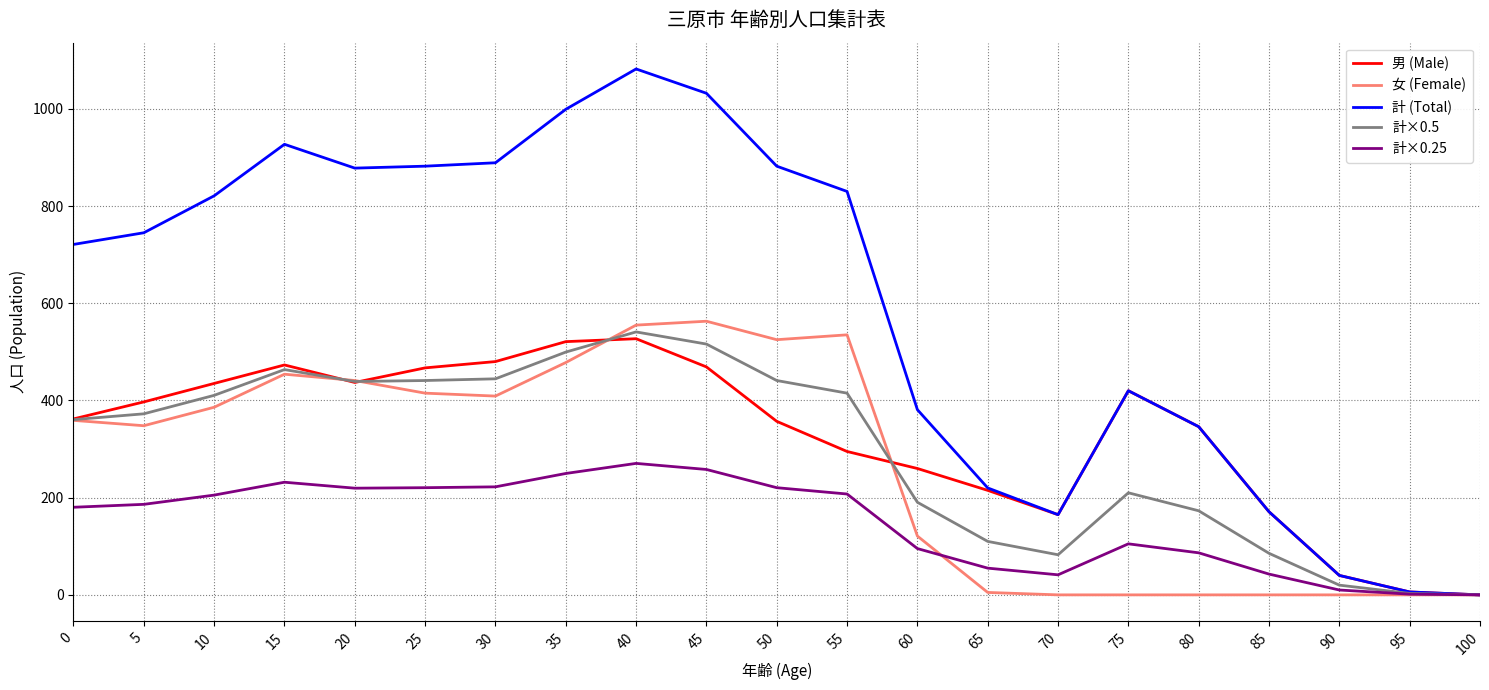

What is the difference between the 計×0.5 values at 60 and 45?

325.5